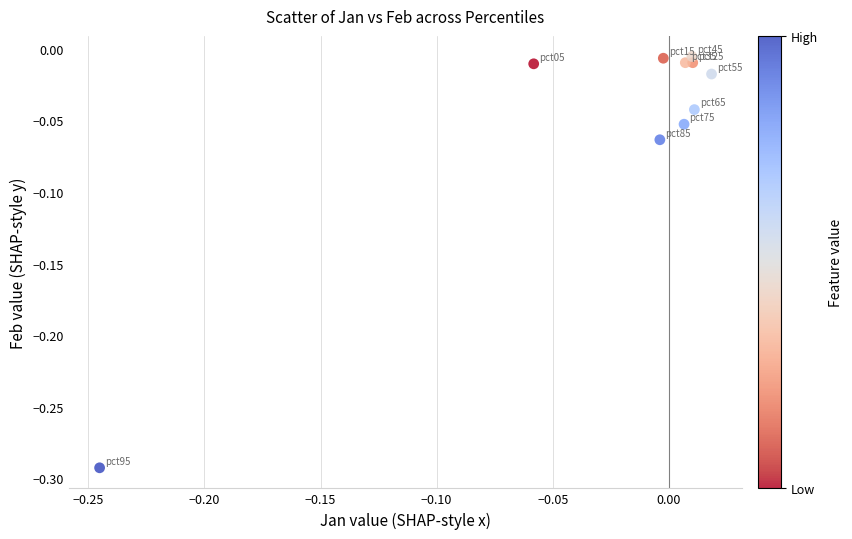

What is the range of Y values (max minus min)?

0.3